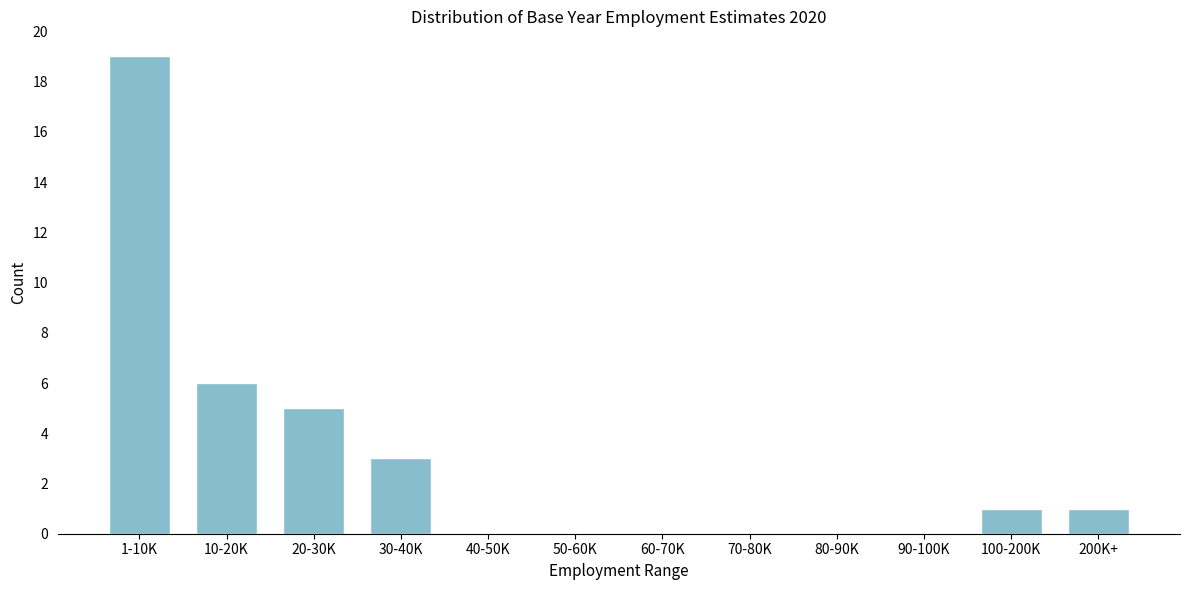

Reading left to right, extract all data points from this chart.

1-10K=19	10-20K=6	20-30K=5	30-40K=3	40-50K=0	50-60K=0	60-70K=0	70-80K=0	80-90K=0	90-100K=0	100-200K=1	200K+=1